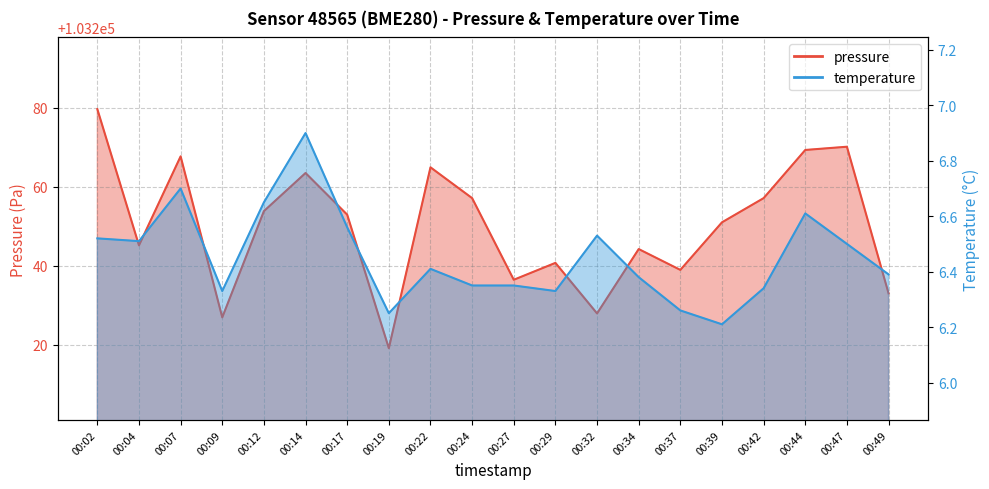

Reading left to right, what are all the values shown in this chart?

pressure: 103279.7	103245.2	103267.7	103226.9	103253.8	103263.5	103252.9	103219.1	103264.9	103257.1	103236.4	103240.7	103227.9	103244.2	103238.9	103251.0	103257.1	103269.3	103270.2	103233.0
temperature: 6.5	6.5	6.7	6.3	6.7	6.9	6.6	6.2	6.4	6.3	6.3	6.3	6.5	6.4	6.3	6.2	6.3	6.6	6.5	6.4